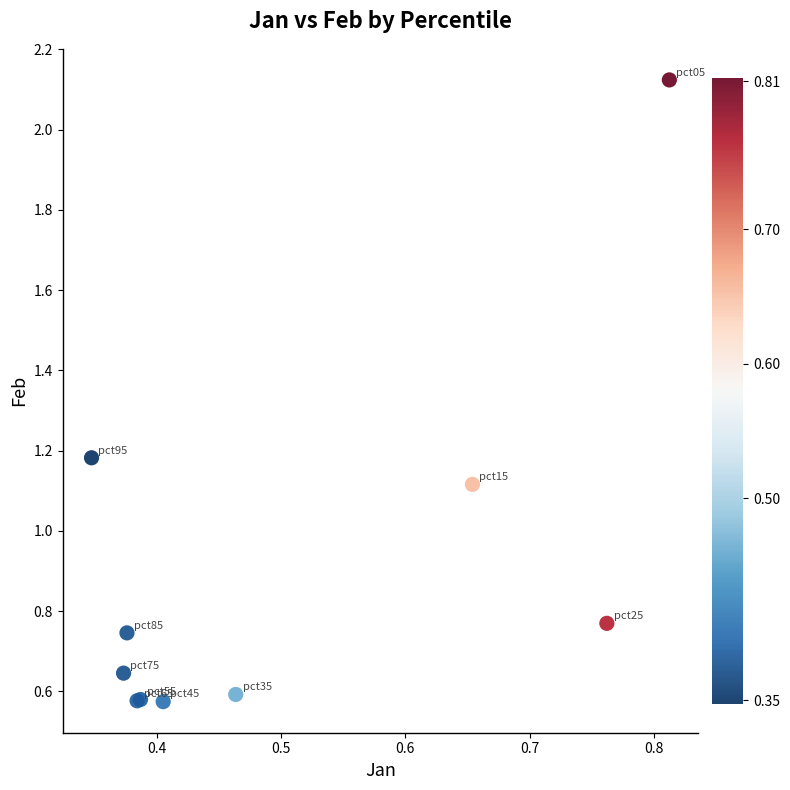

What Y value in the scatter plot is closest to 1?

1.1